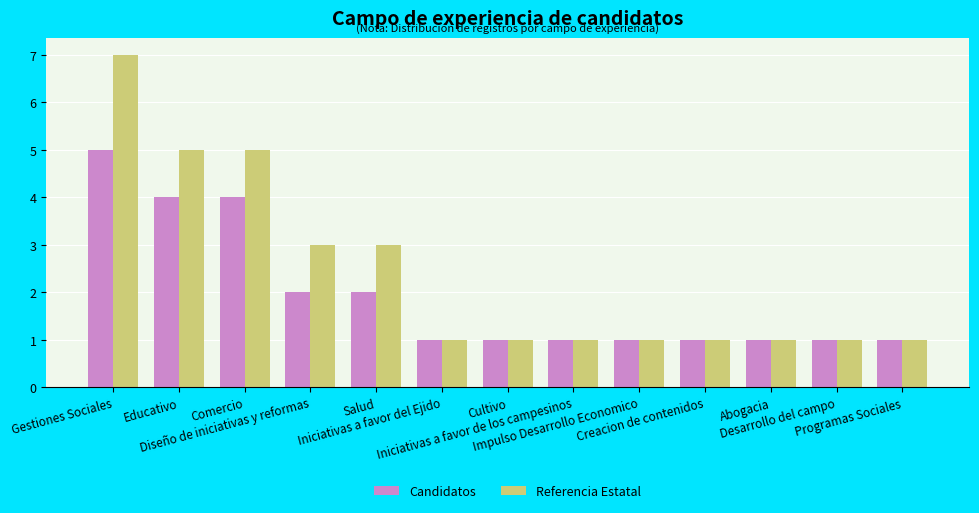

What is the highest value of the Candidatos series?

5